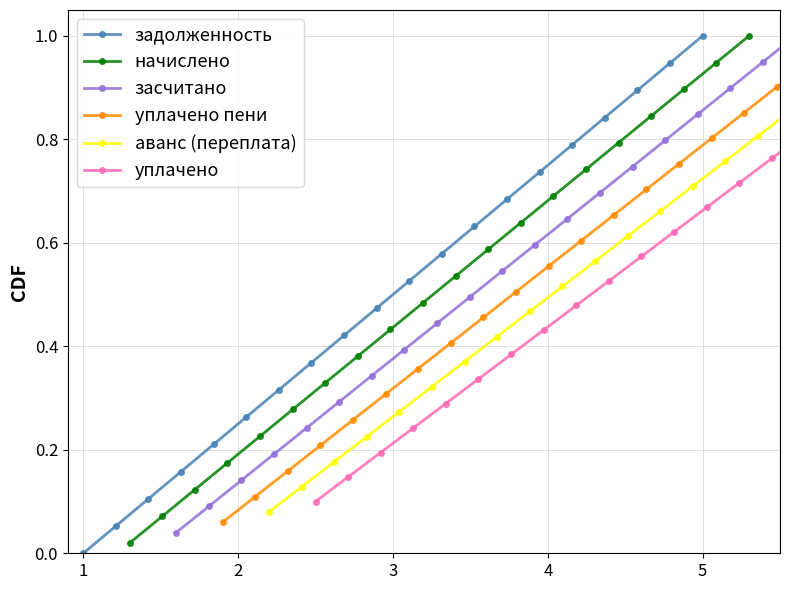

Reading left to right, transcribe all the data shown in this chart.

задолженность: 0.0	0.1	0.1	0.2	0.2	0.3	0.3	0.4	0.4	0.5	0.5	0.6	0.6	0.7	0.7	0.8	0.8	0.9	0.9	1.0
начислено: 0.0	0.1	0.1	0.2	0.2	0.3	0.3	0.4	0.4	0.5	0.5	0.6	0.6	0.7	0.7	0.8	0.8	0.9	0.9	1.0
засчитано: 0.0	0.1	0.1	0.2	0.2	0.3	0.3	0.4	0.4	0.5	0.5	0.6	0.6	0.7	0.7	0.8	0.8	0.9	0.9	1.0
уплачено пени: 0.1	0.1	0.2	0.2	0.3	0.3	0.4	0.4	0.5	0.5	0.6	0.6	0.7	0.7	0.8	0.8	0.9	0.9	1.0	1.0
аванс (переплата): 0.1	0.1	0.2	0.2	0.3	0.3	0.4	0.4	0.5	0.5	0.6	0.6	0.7	0.7	0.8	0.8	0.9	0.9	1.0	1.0
уплачено: 0.1	0.1	0.2	0.2	0.3	0.3	0.4	0.4	0.5	0.5	0.6	0.6	0.7	0.7	0.8	0.8	0.9	0.9	1.0	1.0